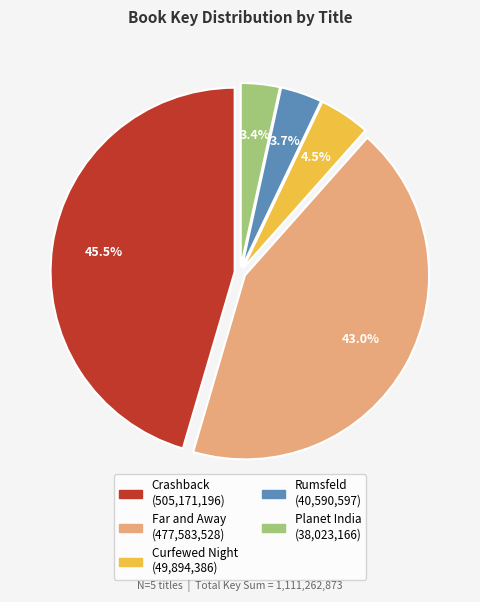

Approximately how many times larger is the value at Crashback compared to Curfewed Night?

10.1